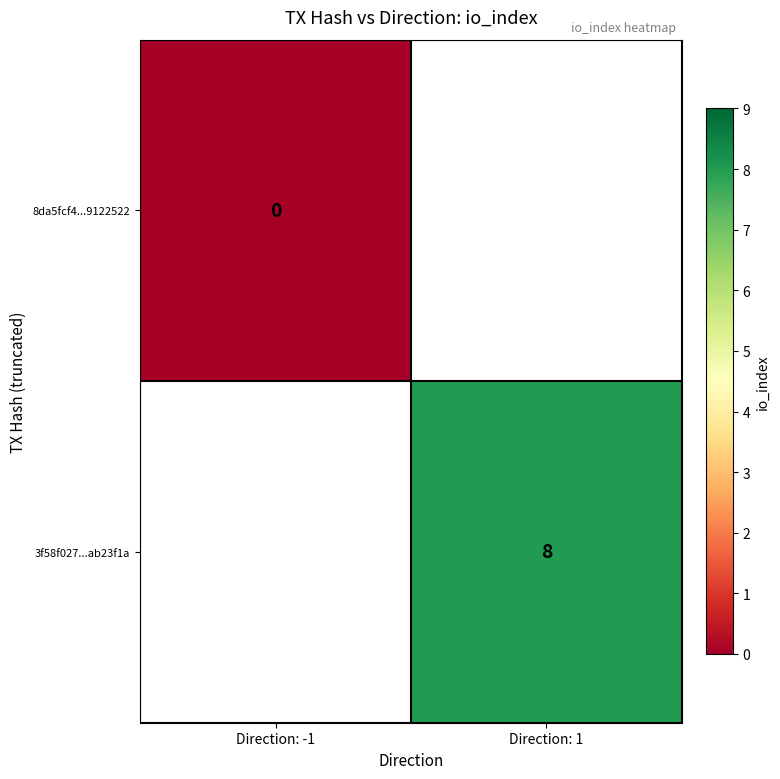

Is it true that 3f58f027...ab23f1a equals 3 at Direction: 1?

False